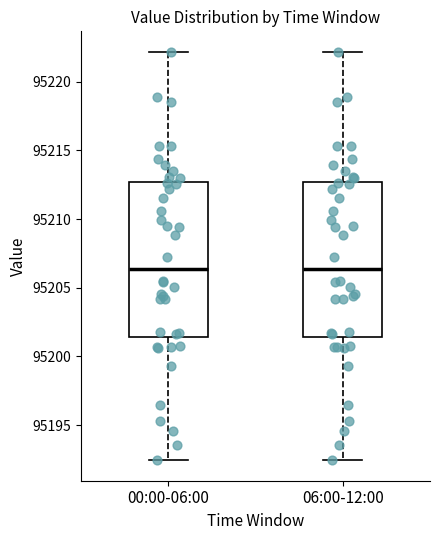

Where is the upper edge of the box for 06:00-12:00 on the y-axis? The values are not printed on the chart, so give them approximately, as read against the axis.

95212.5